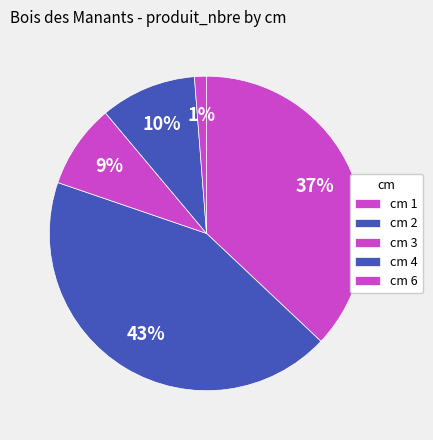

Count the number of slices in the pie.

5